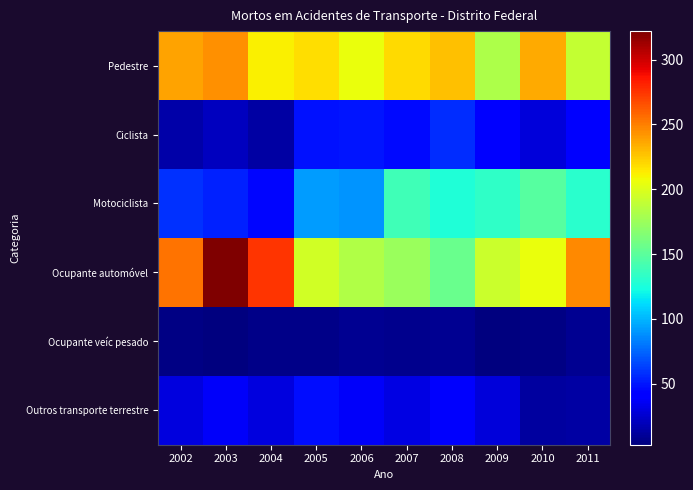

At 2008, list the series in order from largest to smallest.

Pedestre, Ocupante automóvel, Motociclista, Ciclista, Outros transporte terrestre, Ocupante veíc pesado